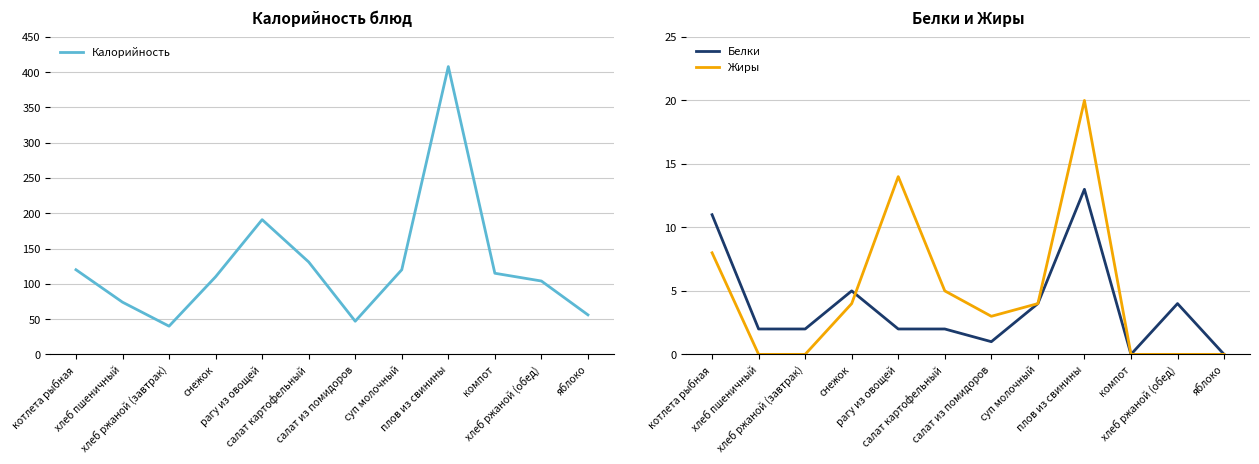

What is the label of the 2nd point from the right?

хлеб ржаной (обед)